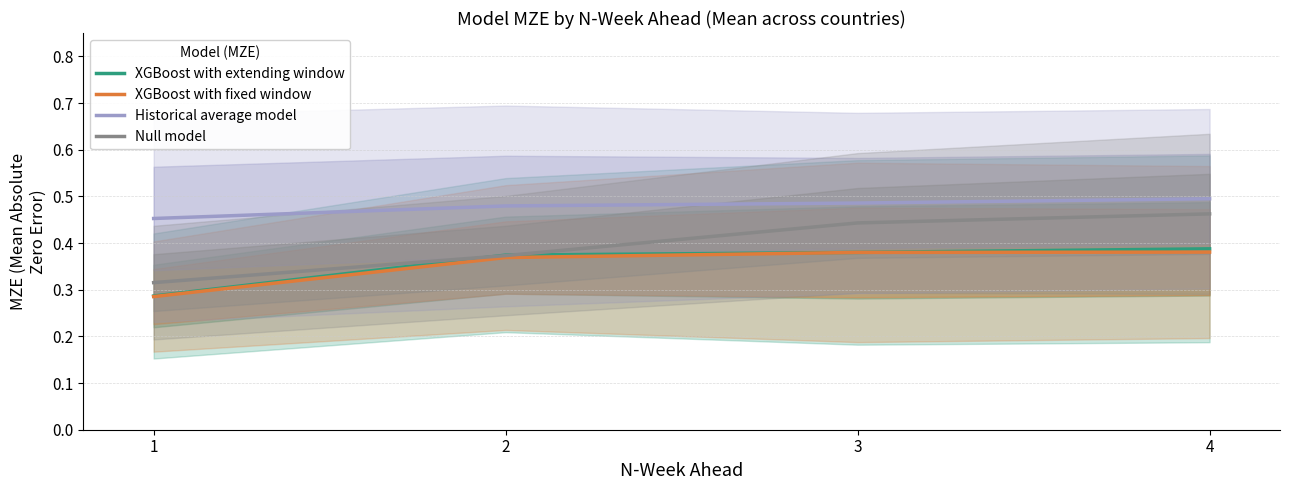

Where is XGBoost with fixed window nearest to the value 0?

1